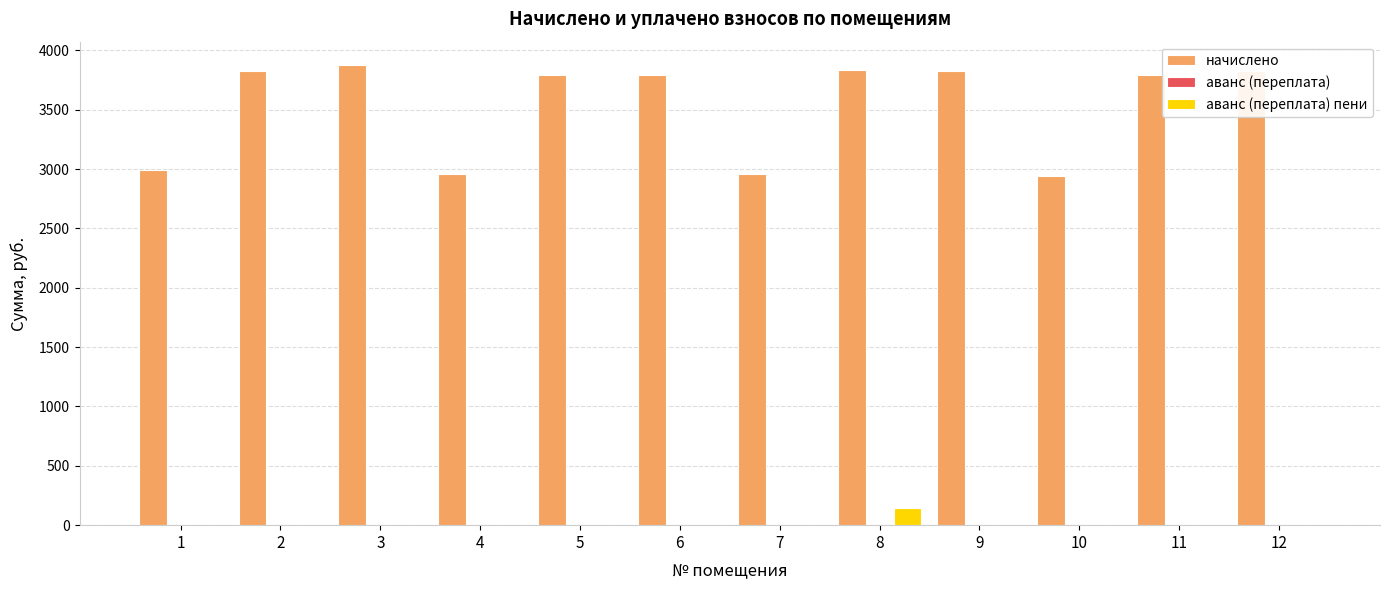

What is the spread (max minus min) of values at 11?

3796.9